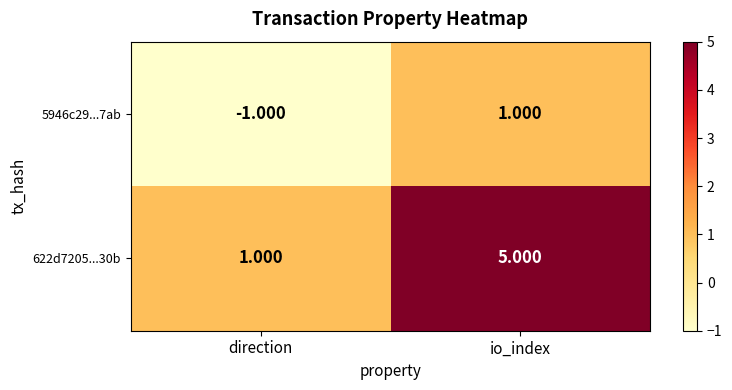

At which category is the sum across all series the highest?

io_index